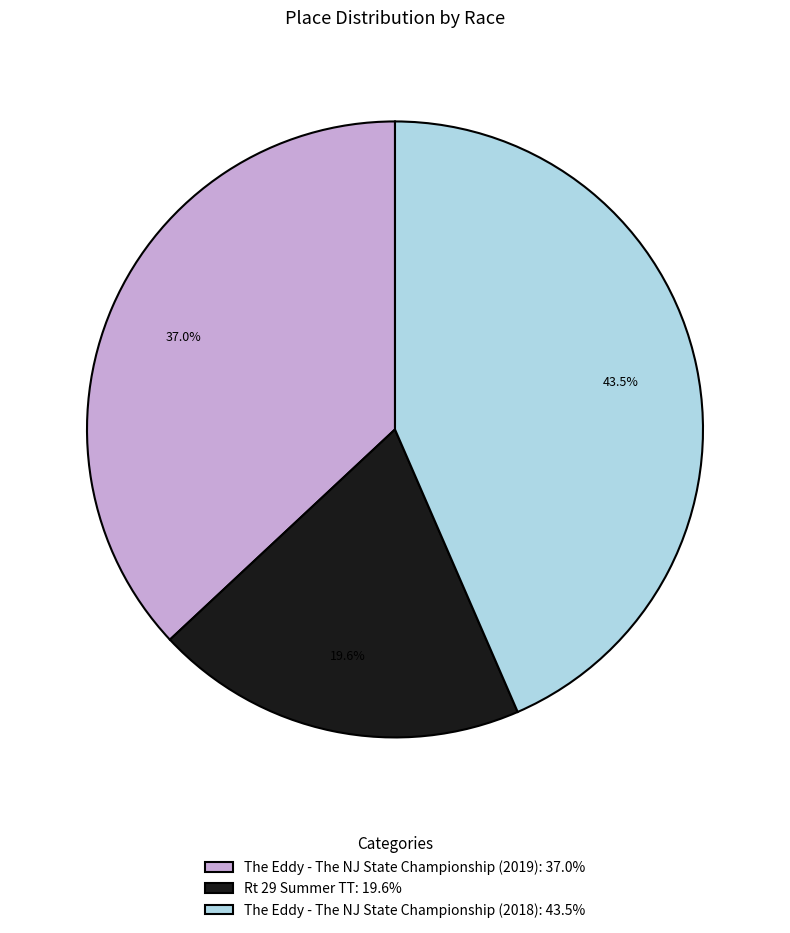

How many slices are in this pie chart?

3